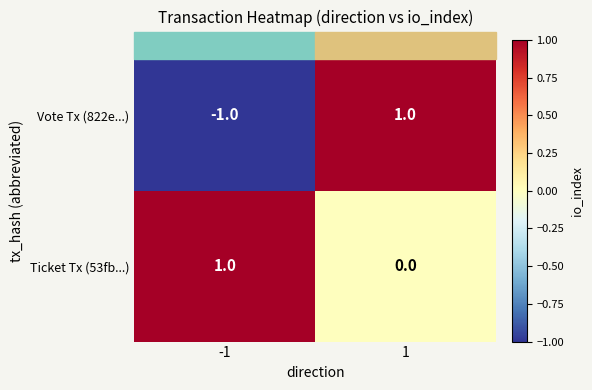

At -1, list the series in order from largest to smallest.

Ticket Tx (53fb...), Vote Tx (822e...)